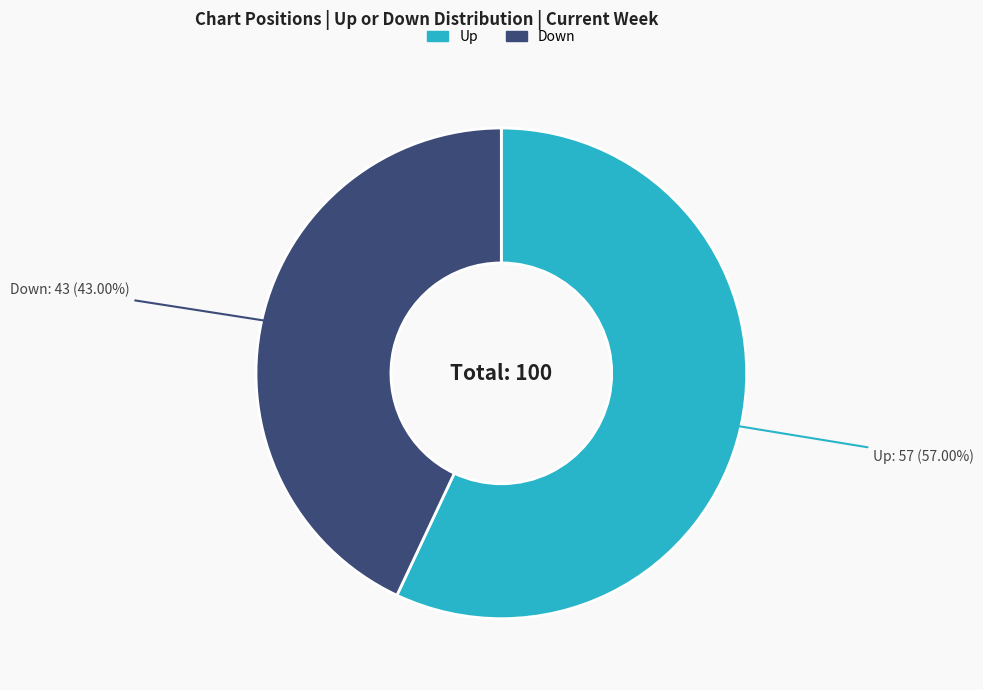

Is there a majority slice in this chart?

Yes